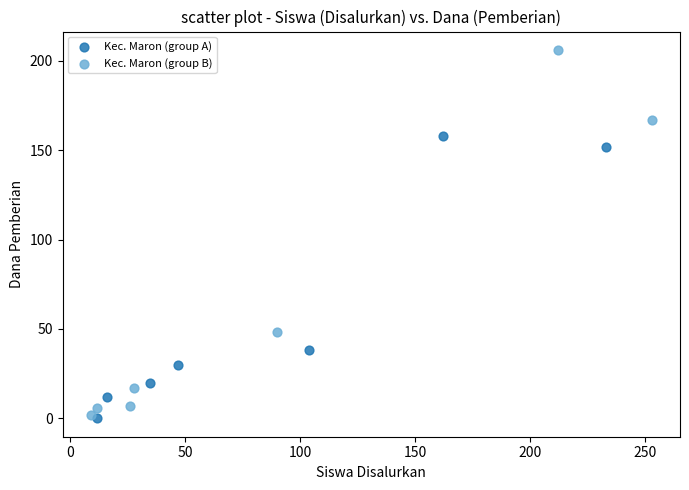

What are all the series names shown in the legend?

Kec. Maron (group A), Kec. Maron (group B)